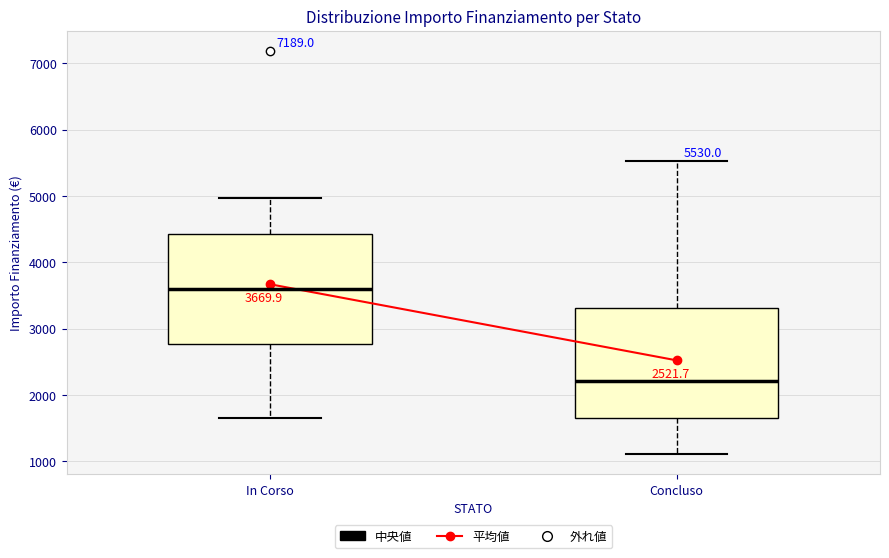

Which box has the lowest median line?

Concluso